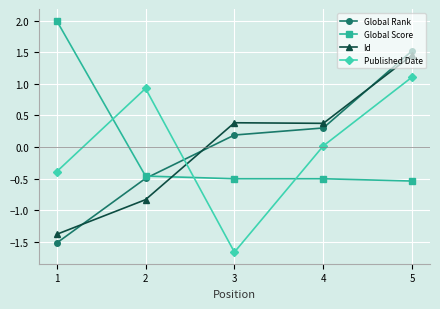

Where is Published Date nearest to the value 0?

4